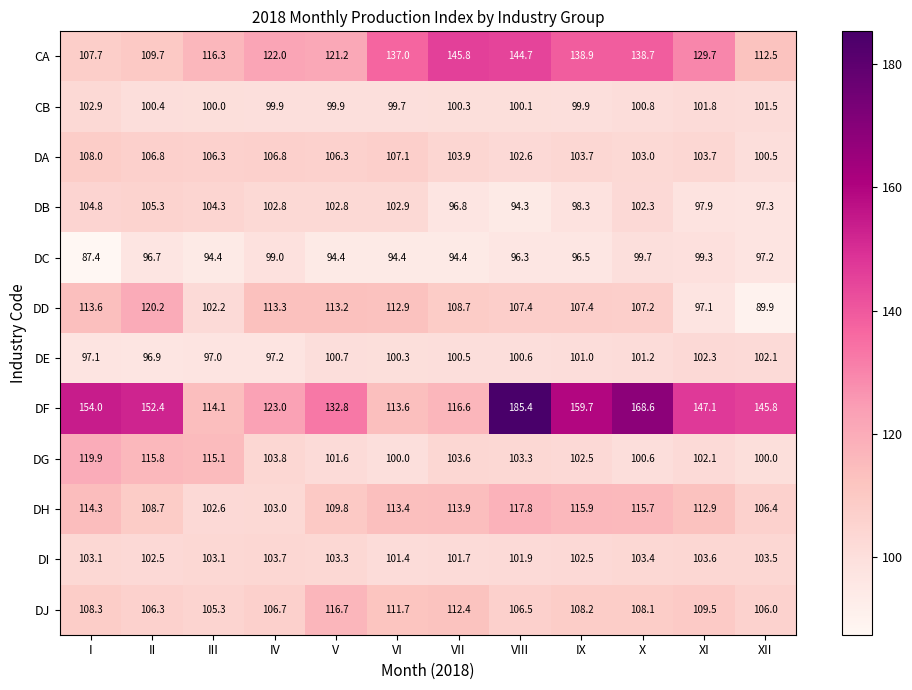

Which label corresponds to the smallest value in the chart?

I